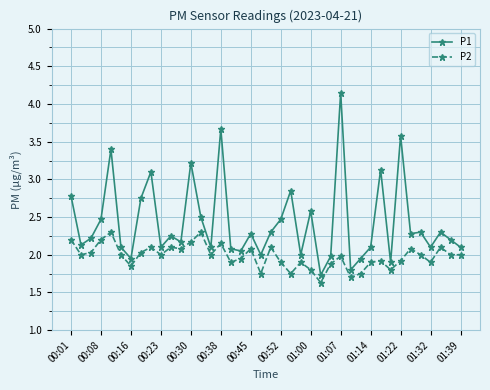

At how many categories does at least one series exceed 1?

40